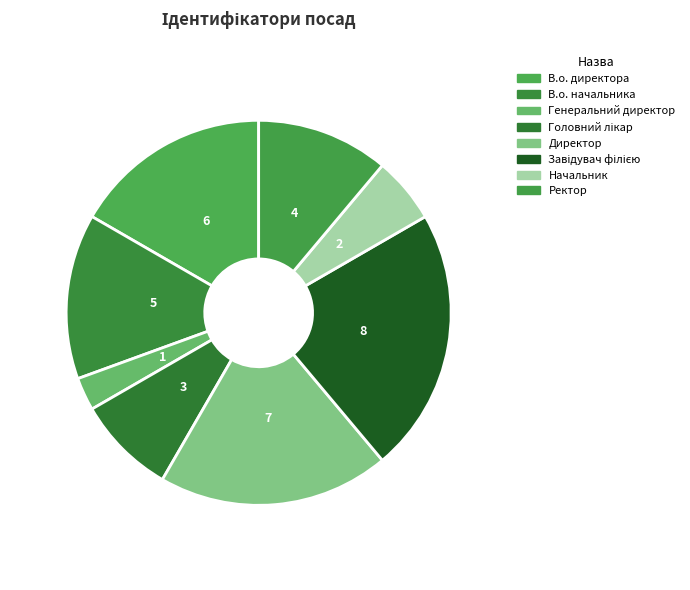

What is the change in value from В.о. директора to Завідувач філією?

+2